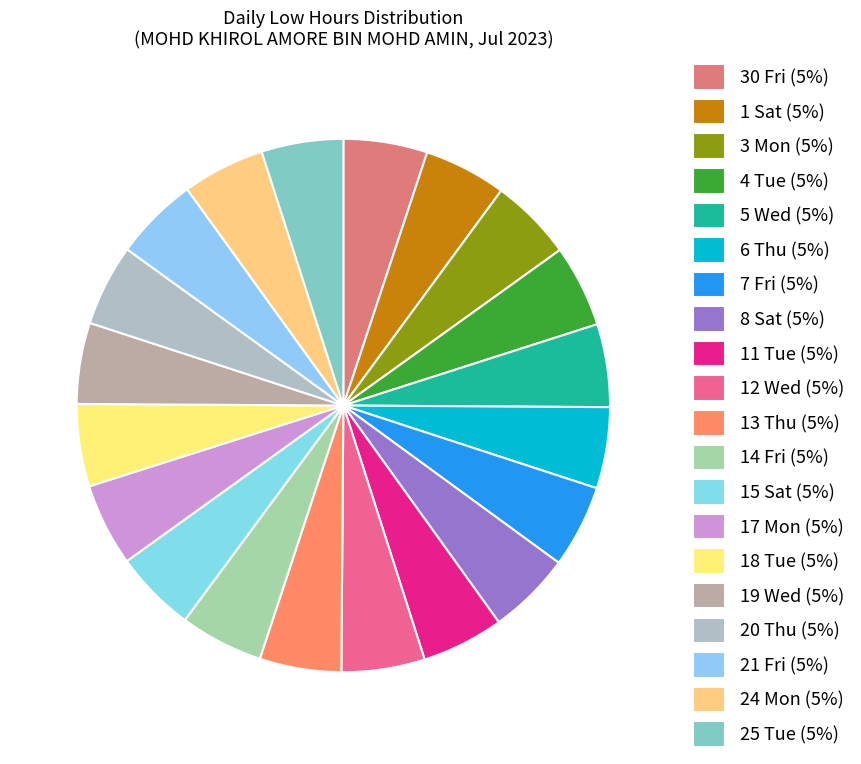

How many slices are in this pie chart?

20